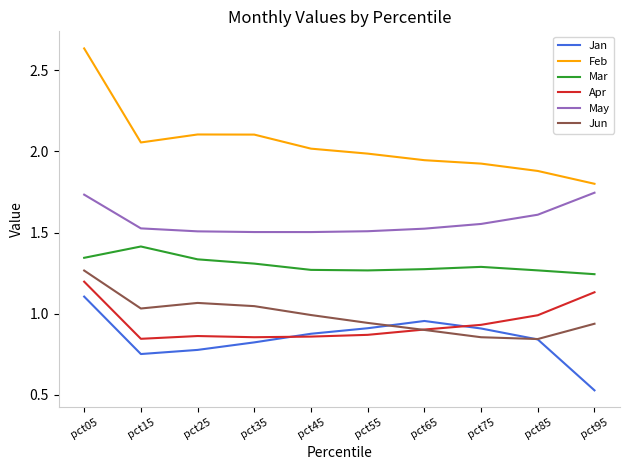

How many times do Jan and Jun cross each other?

2